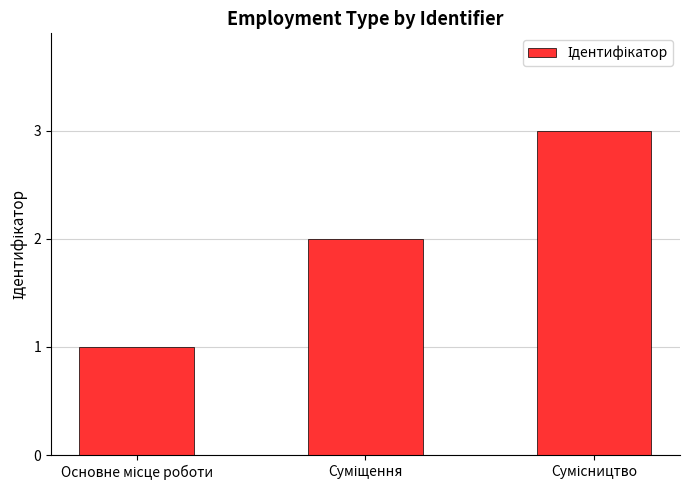

What is the greatest value displayed?

3